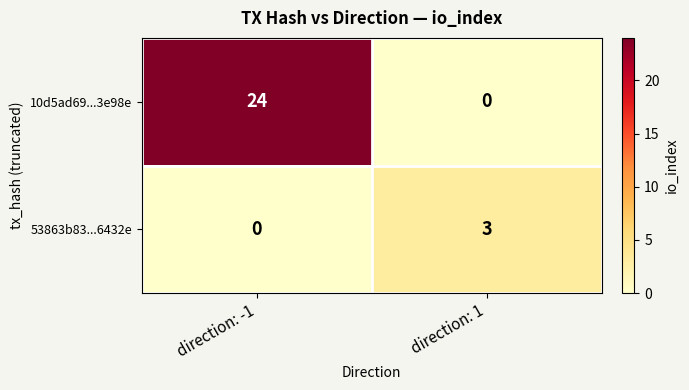

At direction: -1, list the series in order from largest to smallest.

10d5ad69...3e98e, 53863b83...6432e